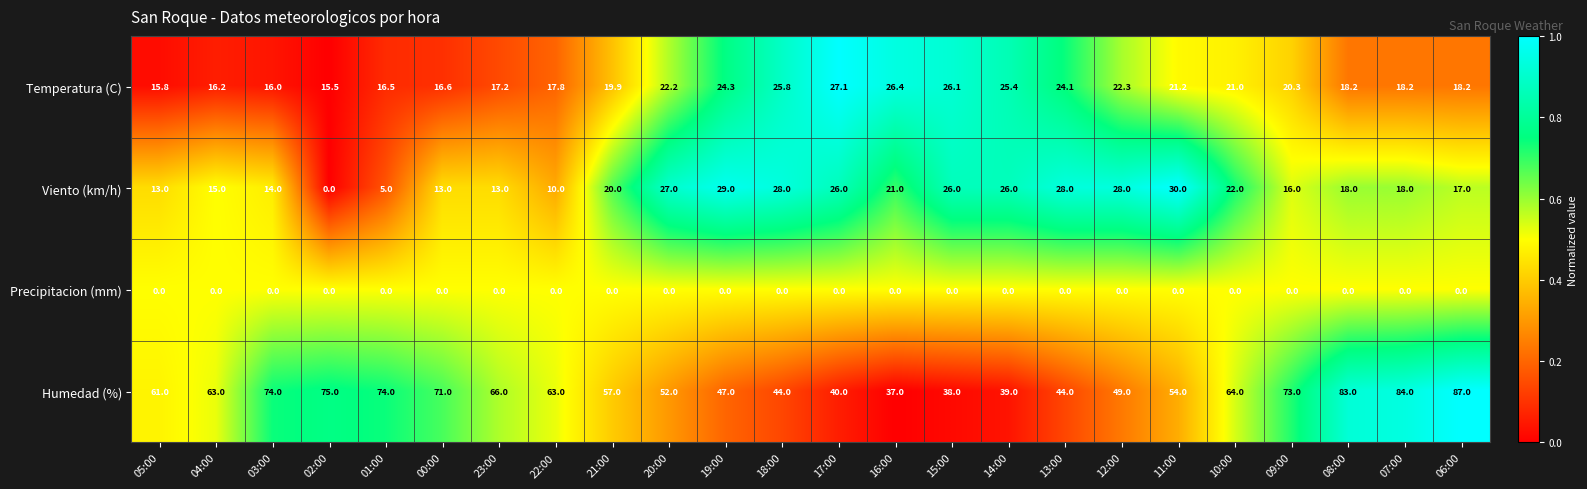

What is the greatest value displayed?

87.0